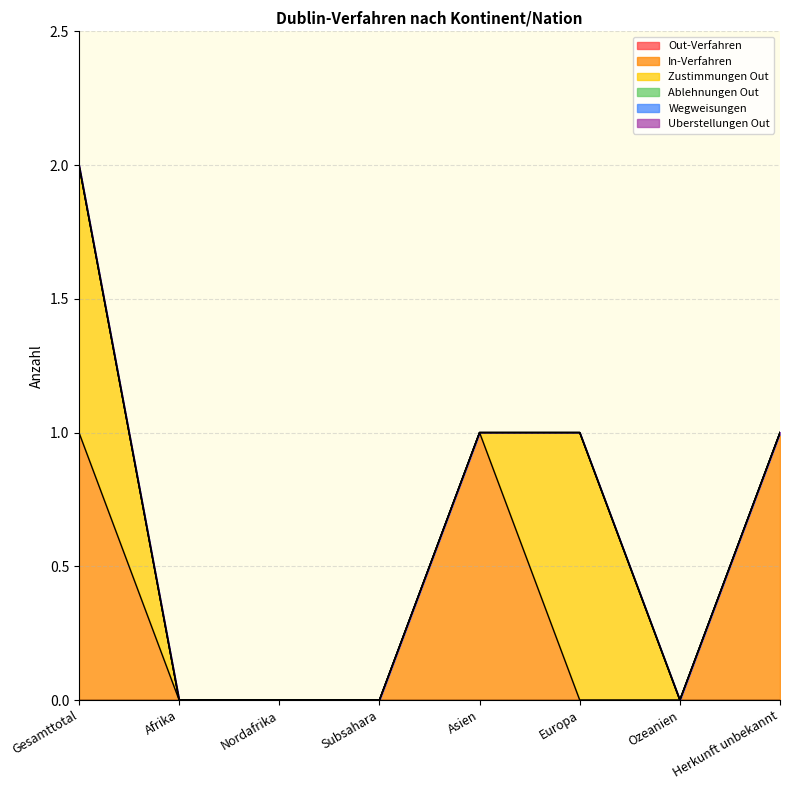

Which series has the largest total across all categories?

In-Verfahren